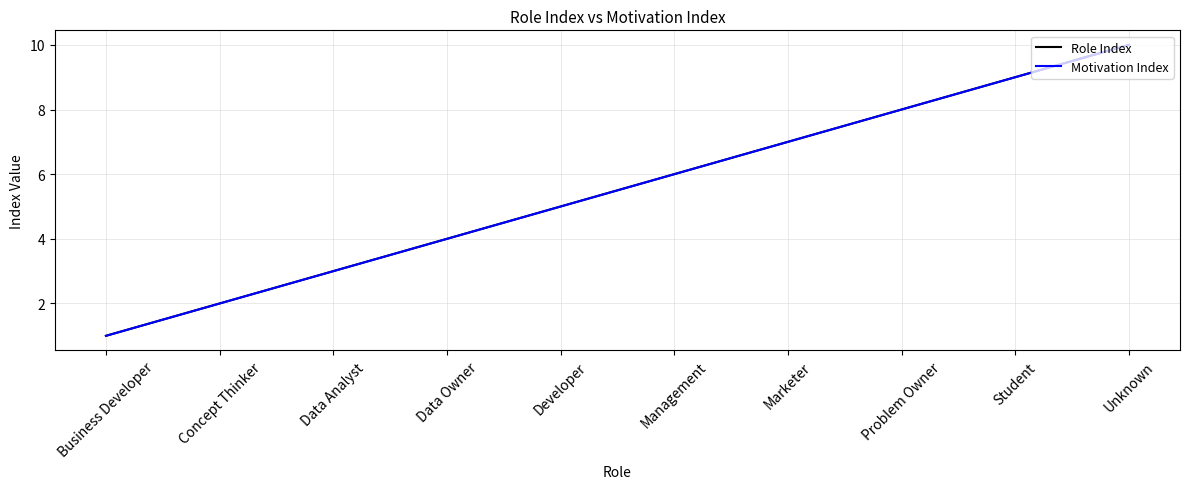

Count the Motivation Index values in the range 3 to 8.

6